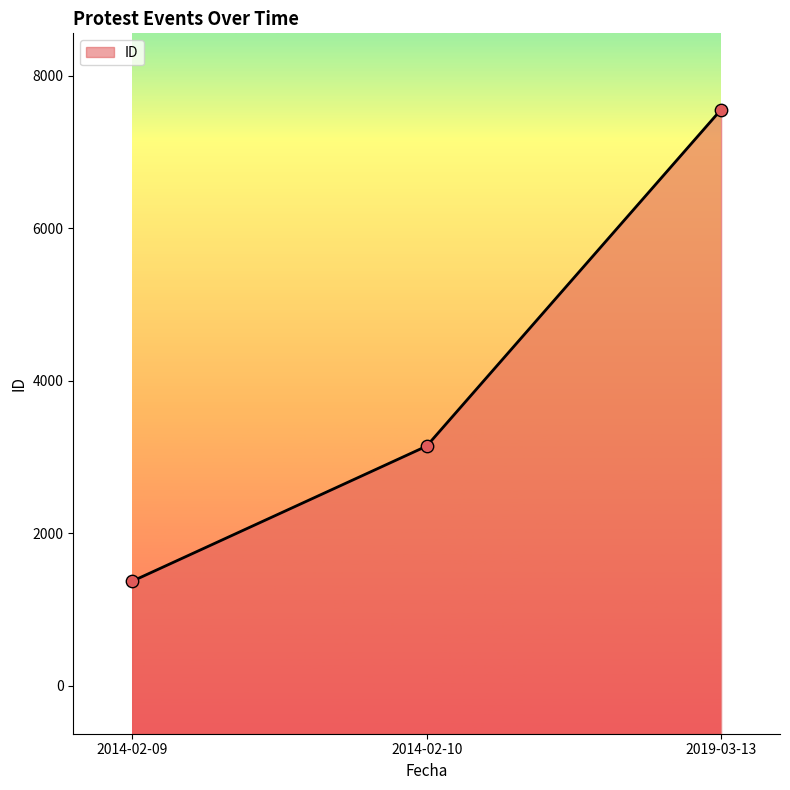

Approximately how many times larger is the value at 2014-02-10 compared to 2014-02-09?

2.3